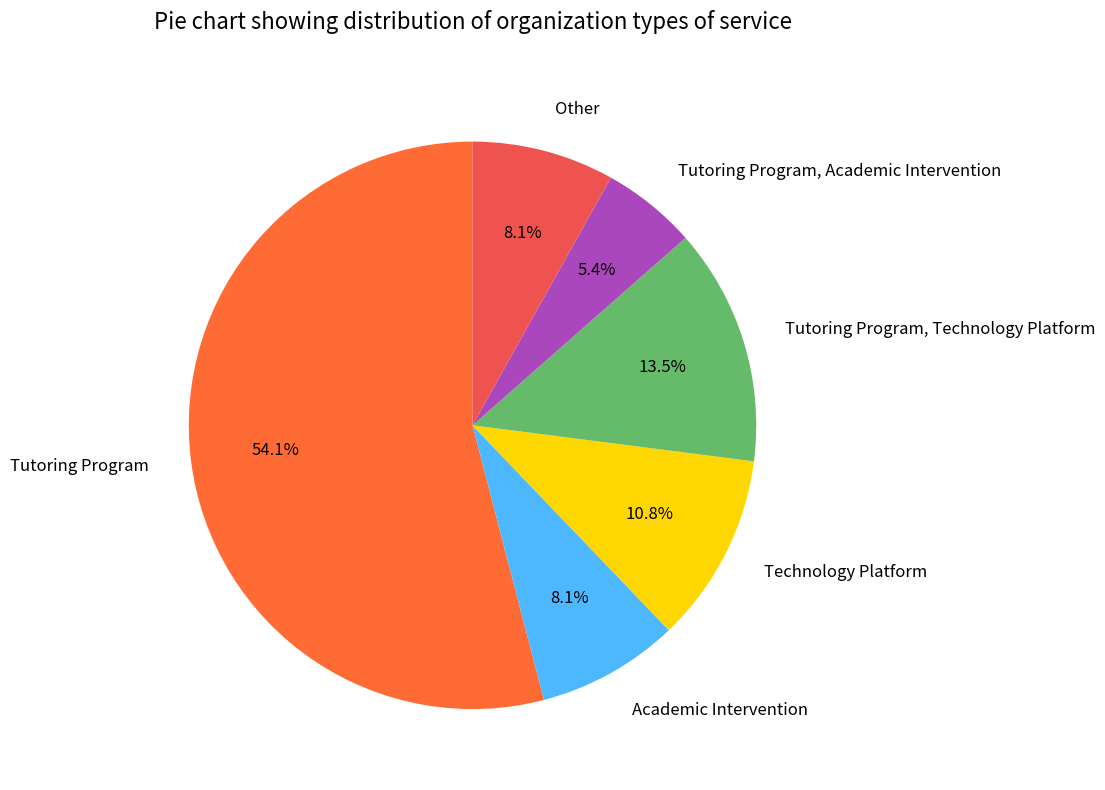

What is the smallest slice in the pie chart?

Tutoring Program, Academic Intervention